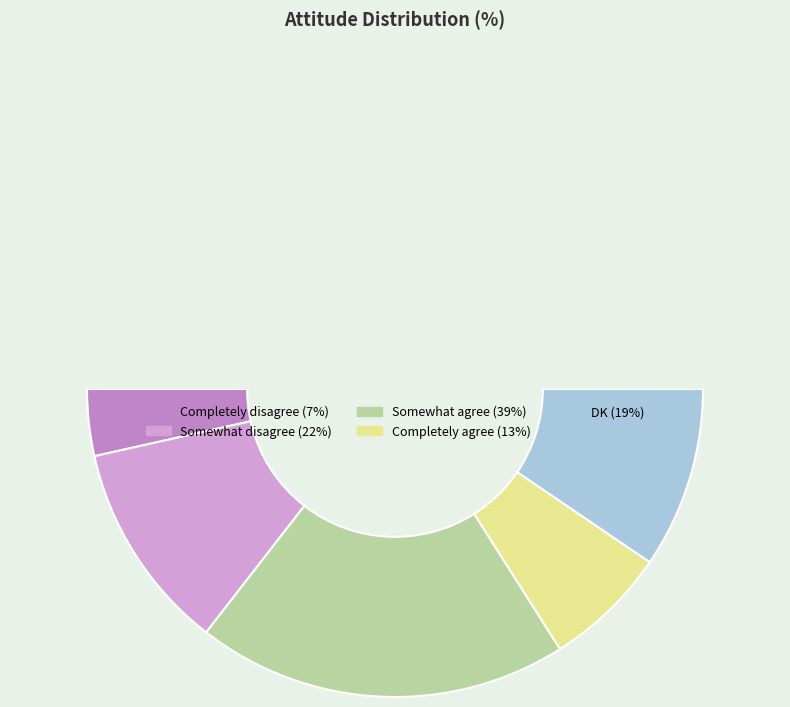

Count the number of slices in the pie.

6